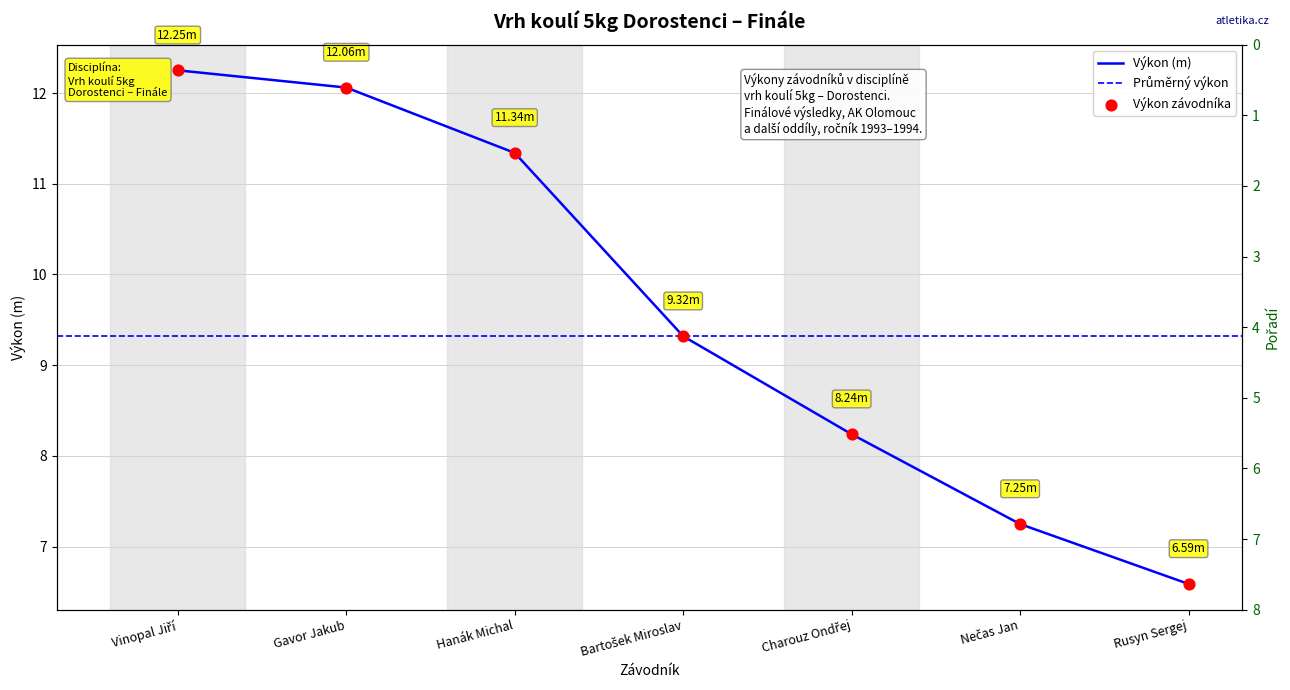

Which series contains the highest Y value?

Výkon